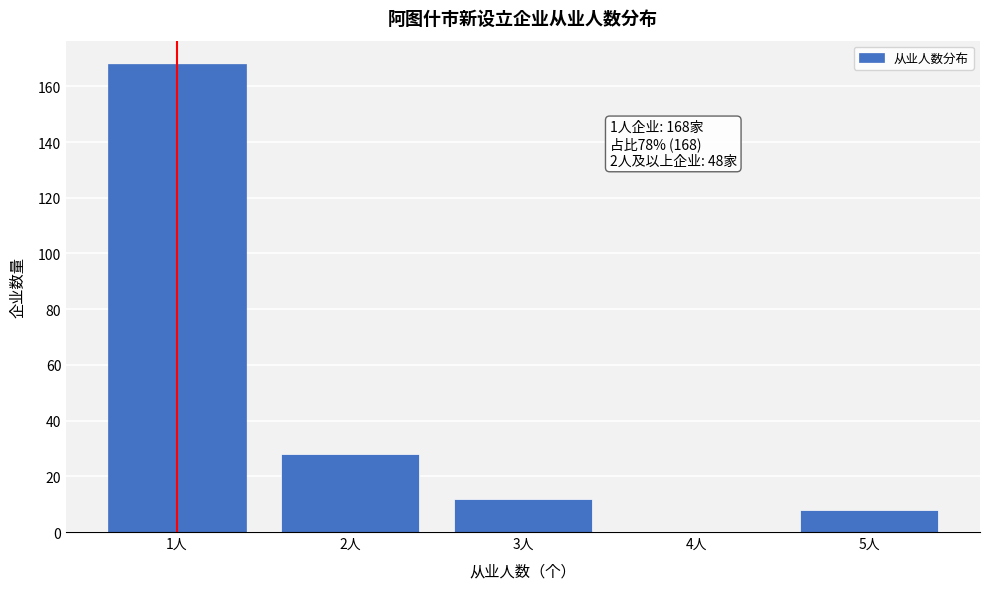

Reading left to right, list all the values displayed in this chart.

1人=168	2人=28	3人=12	4人=0	5人=8